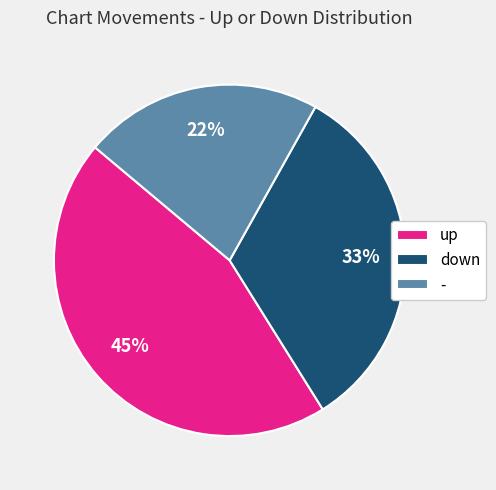

Does up account for over 50% of the chart?

No